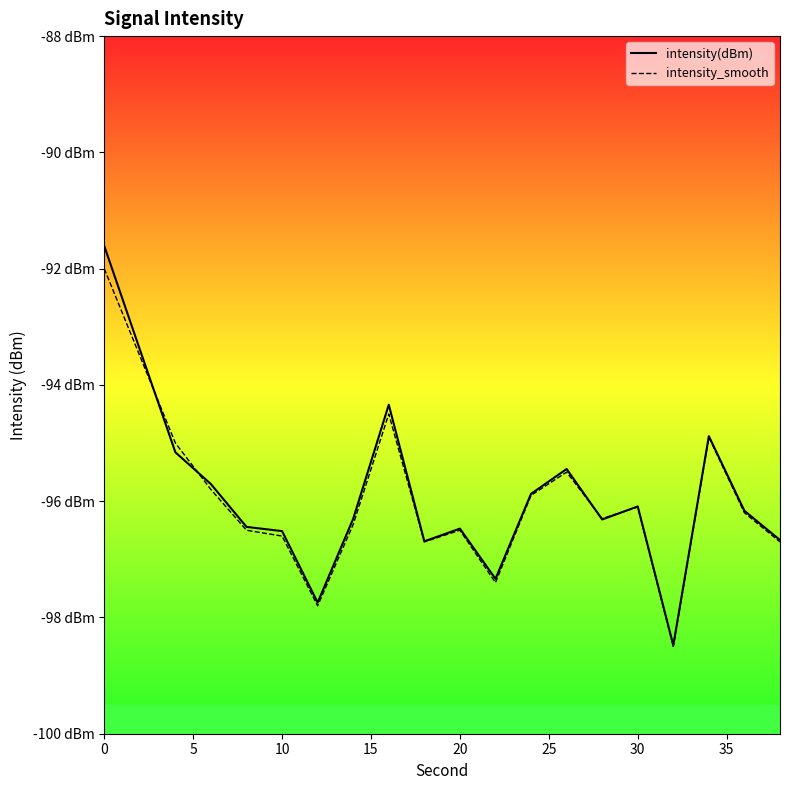

Reading right to left, extract all data points from this chart.

intensity(dBm): -96.7	-96.2	-94.9	-98.5	-96.1	-96.3	-95.4	-95.9	-97.3	-96.5	-96.7	-94.3	-96.3	-97.7	-96.5	-96.4	-95.7	-95.2	-93.4	-91.6
intensity_smooth: -96.7	-96.2	-94.9	-98.5	-96.1	-96.3	-95.5	-95.9	-97.4	-96.5	-96.7	-94.5	-96.4	-97.8	-96.6	-96.5	-95.8	-95.0	-93.5	-92.0